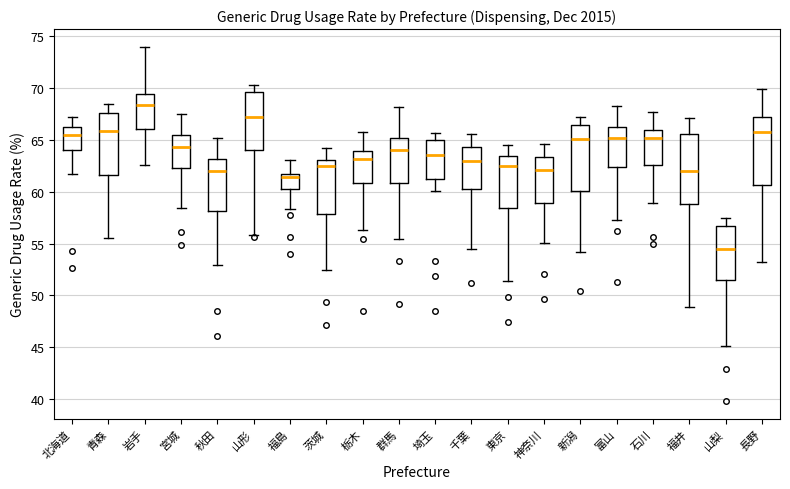

Which box's median line is the lowest?

山梨